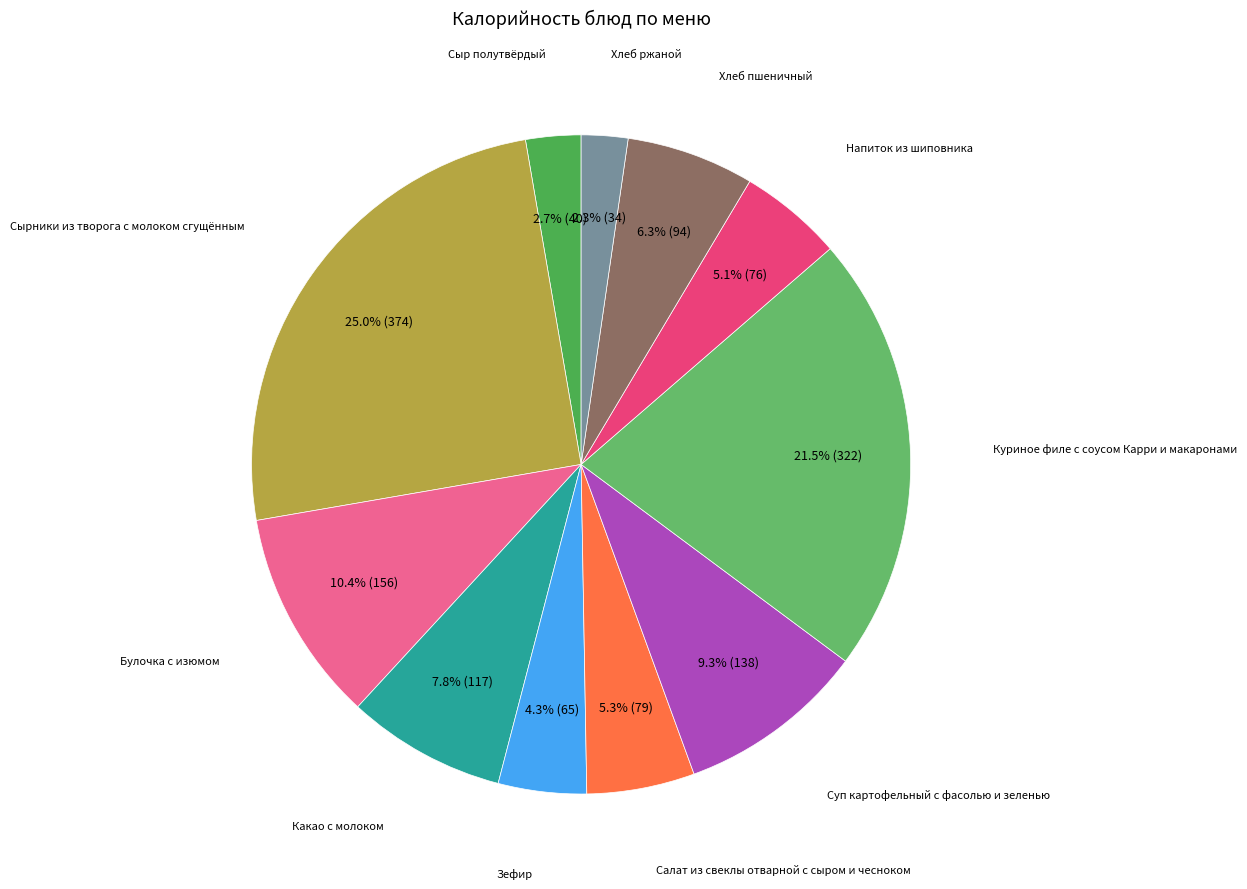

To the nearest percent, what is the difference between the Хлеб пшеничный and Салат из свеклы отварной с сыром и чесноком slice percentages?

1%